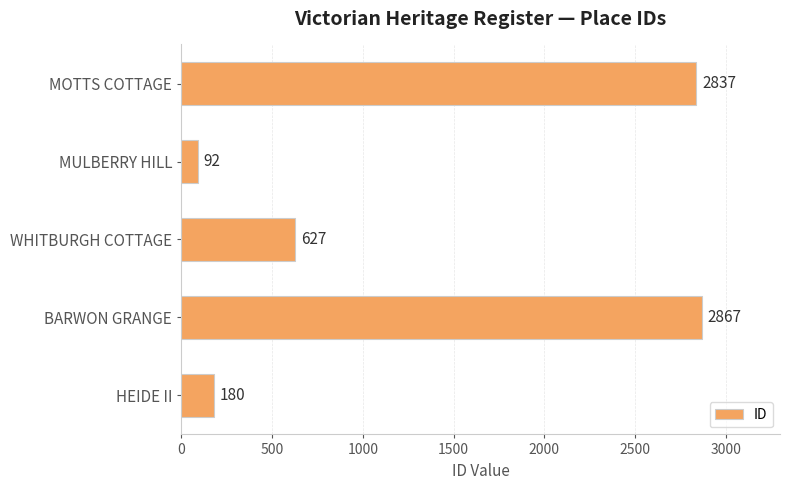

Reading bottom to top, what are all the values shown in this chart?

HEIDE II=180	BARWON GRANGE=2867	WHITBURGH COTTAGE=627	MULBERRY HILL=92	MOTTS COTTAGE=2837